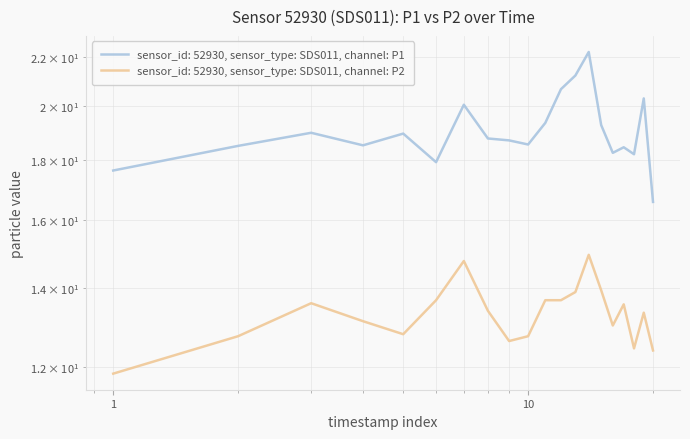

Does the chart have visible grid lines?

Yes